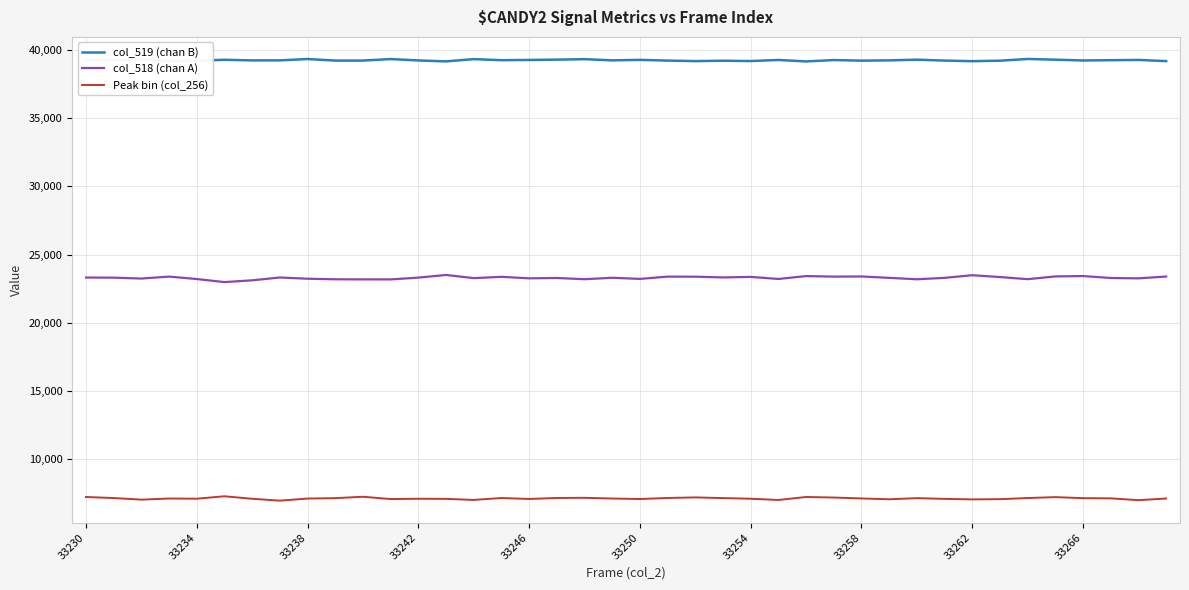

What are all the series names shown in the legend?

col_519 (chan B), col_518 (chan A), Peak bin (col_256)